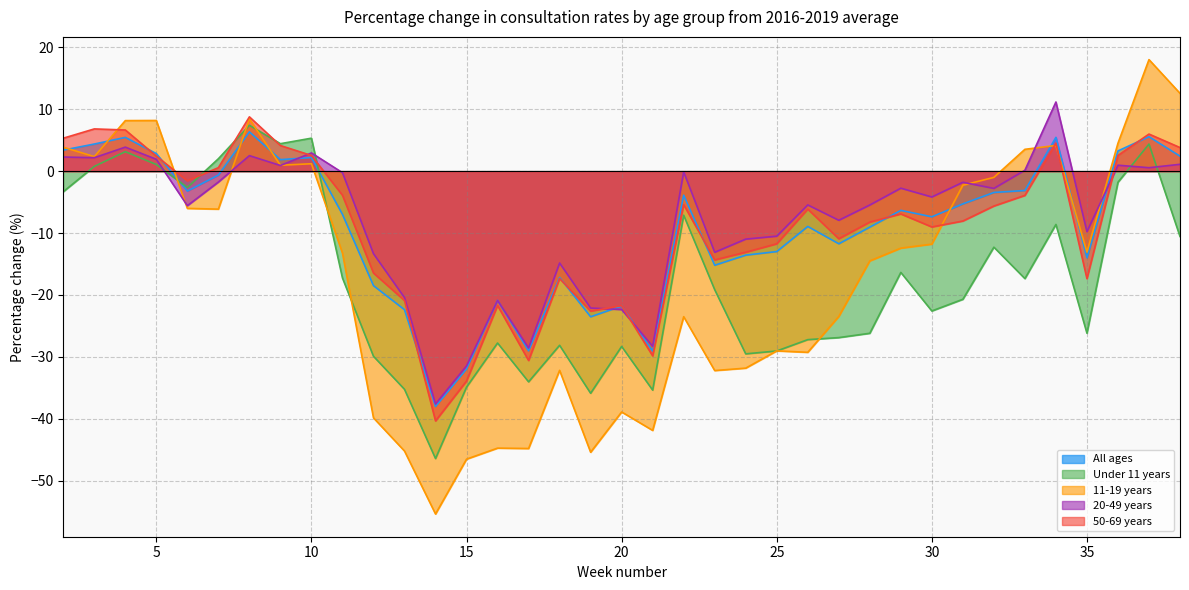

How many lines are shown in the chart?

5